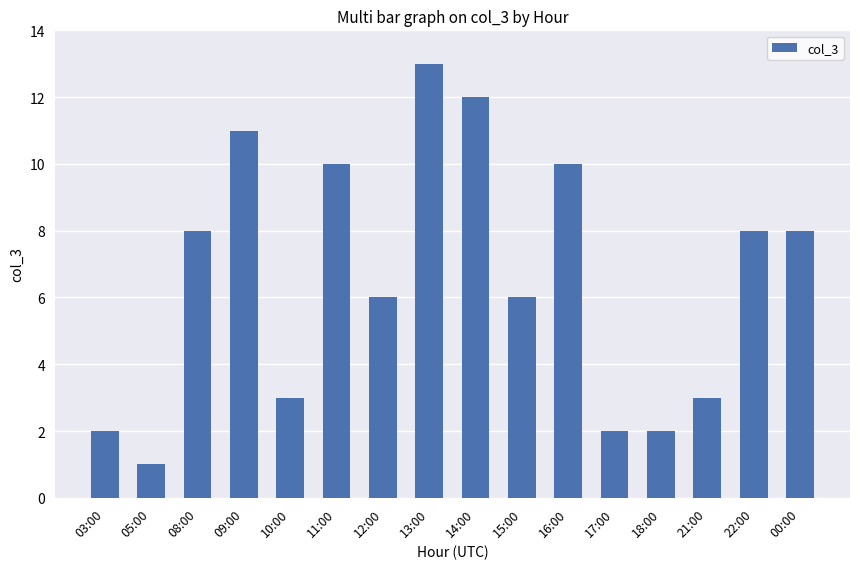

Approximately how many times larger is the value at 14:00 compared to 05:00?

12.0